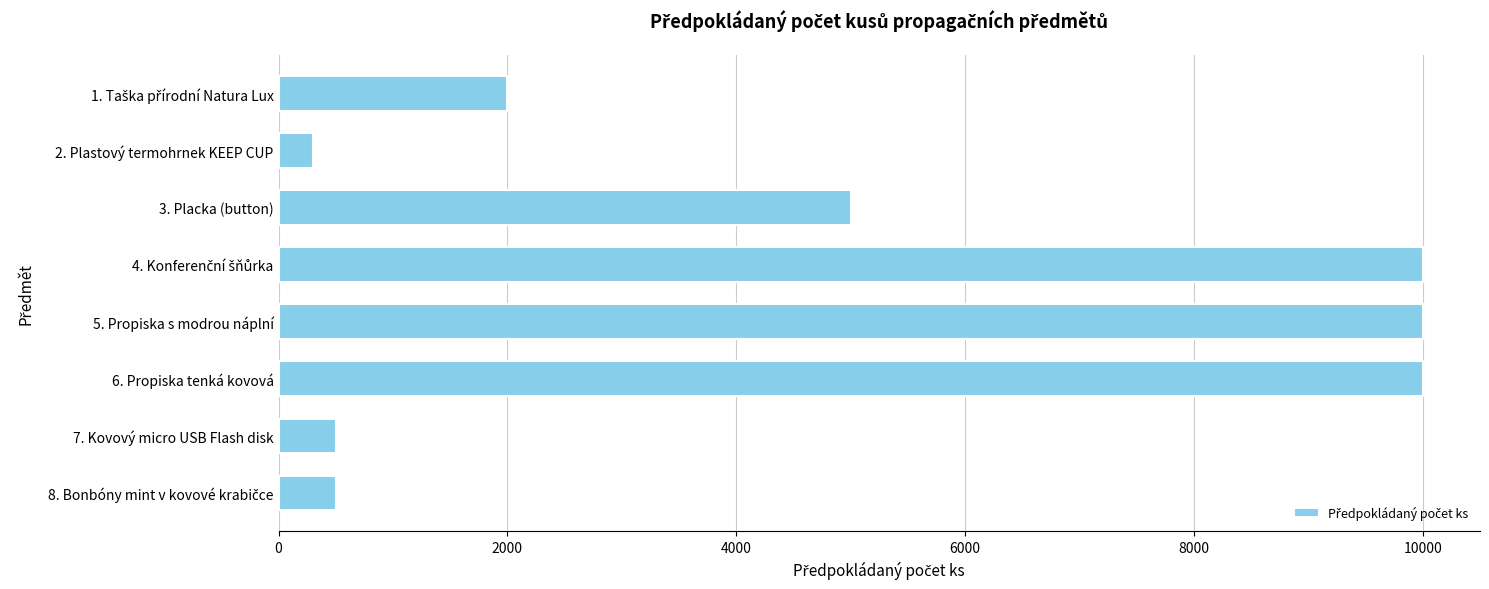

Reading top to bottom, extract all data points from this chart.

2000	300	5000	10000	10000	10000	500	500